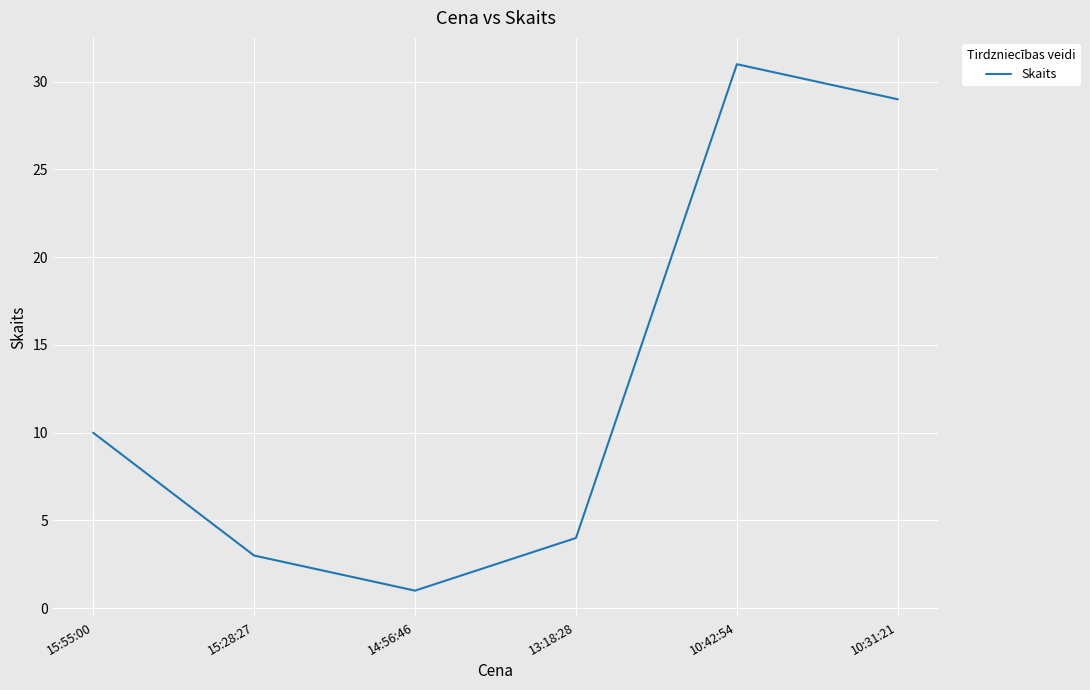

Where is the first local minimum?

14:56:46